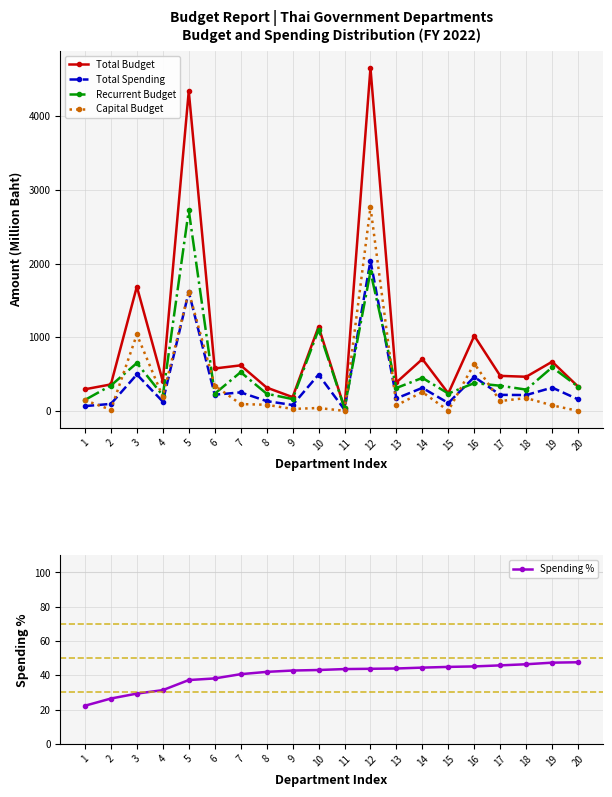

Which series changed the most between 9 and 10?

Total Budget